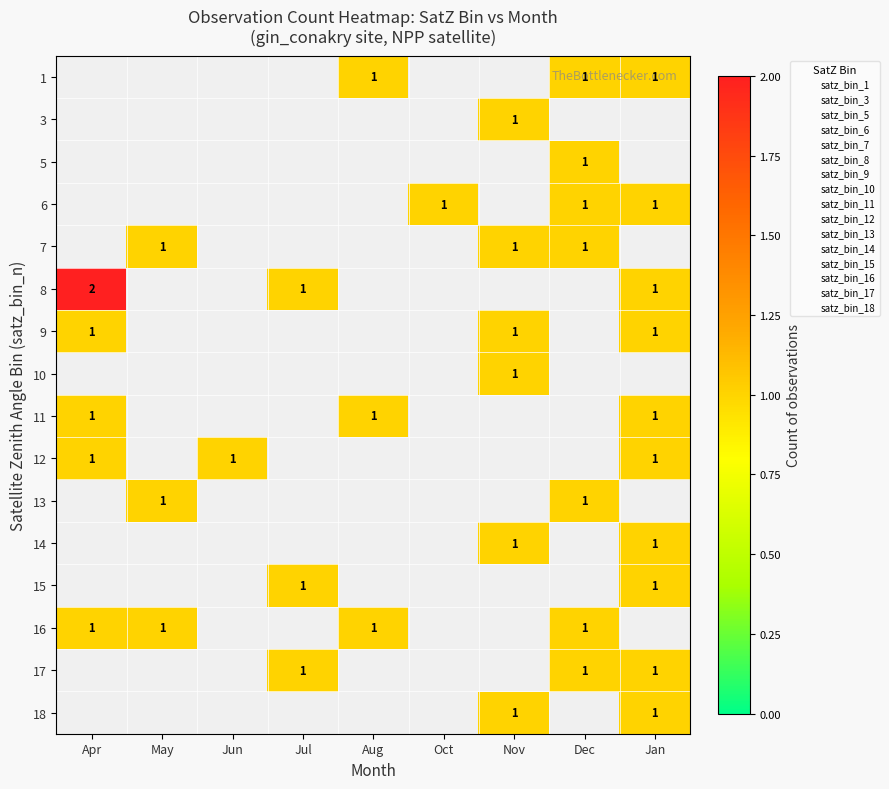

What is the maximum value for row_13?

1.0